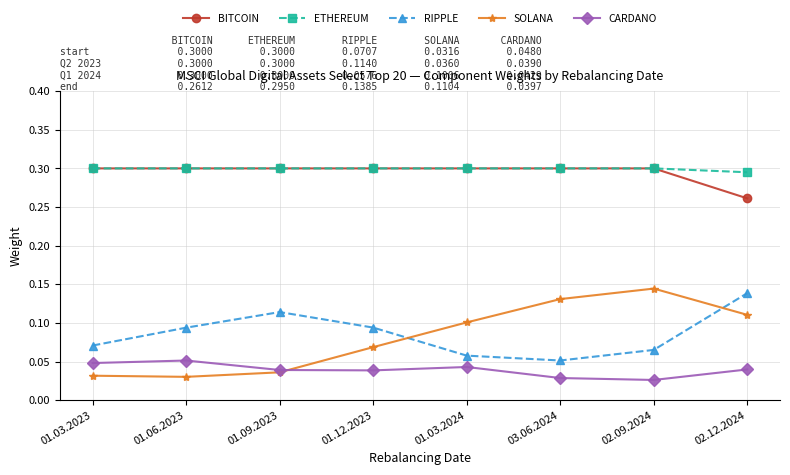

How many lines are shown in the chart?

5